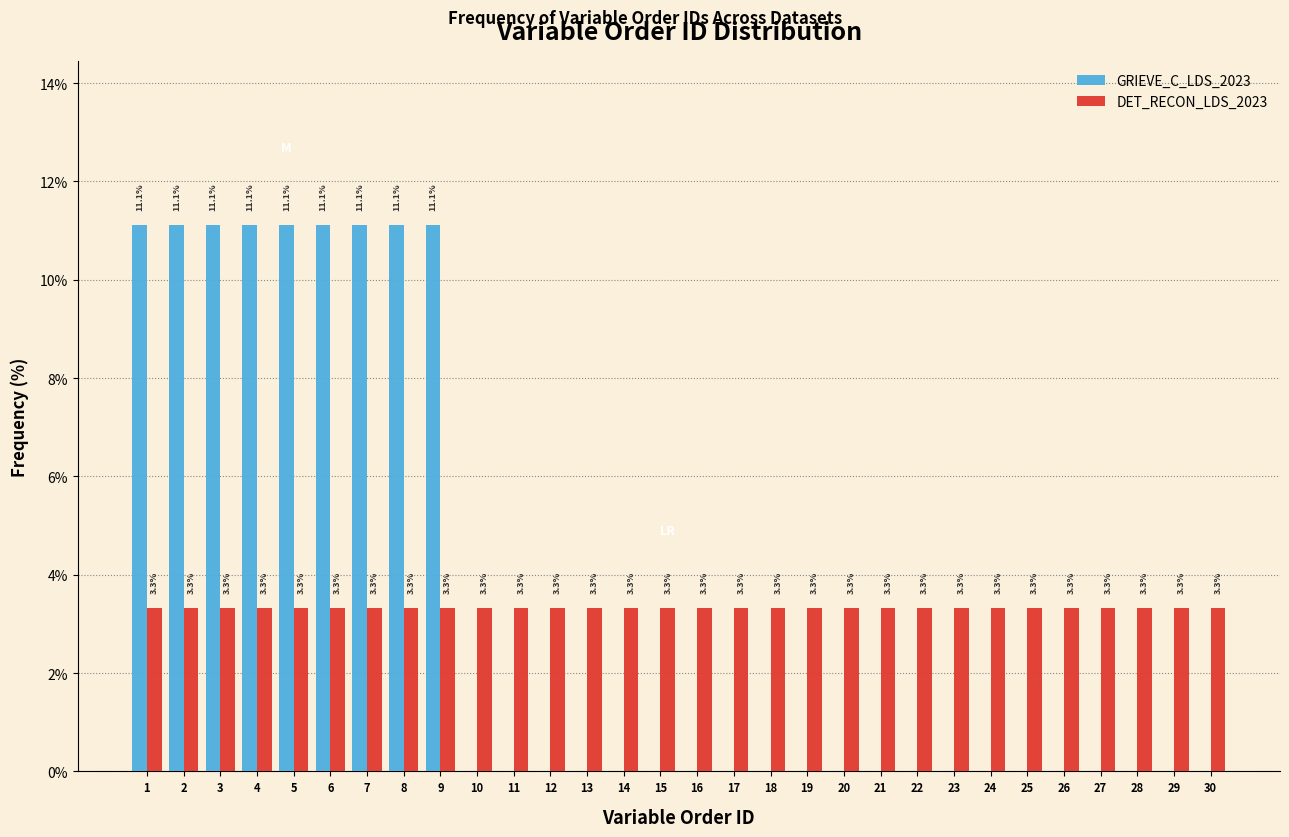

Reading left to right, list all the values displayed in this chart.

GRIEVE_C_LDS_2023: 1=11.1	2=11.1	3=11.1	4=11.1	5=11.1	6=11.1	7=11.1	8=11.1	9=11.1	10=0.0	11=0.0	12=0.0	13=0.0	14=0.0	15=0.0	16=0.0	17=0.0	18=0.0	19=0.0	20=0.0	21=0.0	22=0.0	23=0.0	24=0.0	25=0.0	26=0.0	27=0.0	28=0.0	29=0.0	30=0.0
DET_RECON_LDS_2023: 1=3.3	2=3.3	3=3.3	4=3.3	5=3.3	6=3.3	7=3.3	8=3.3	9=3.3	10=3.3	11=3.3	12=3.3	13=3.3	14=3.3	15=3.3	16=3.3	17=3.3	18=3.3	19=3.3	20=3.3	21=3.3	22=3.3	23=3.3	24=3.3	25=3.3	26=3.3	27=3.3	28=3.3	29=3.3	30=3.3